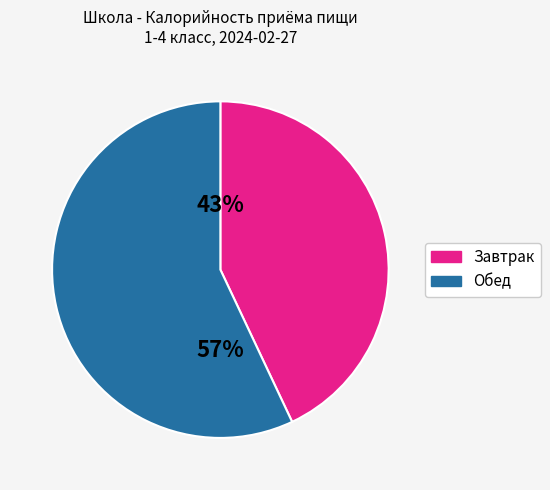

Is there any slice that represents more than half of the pie?

Yes